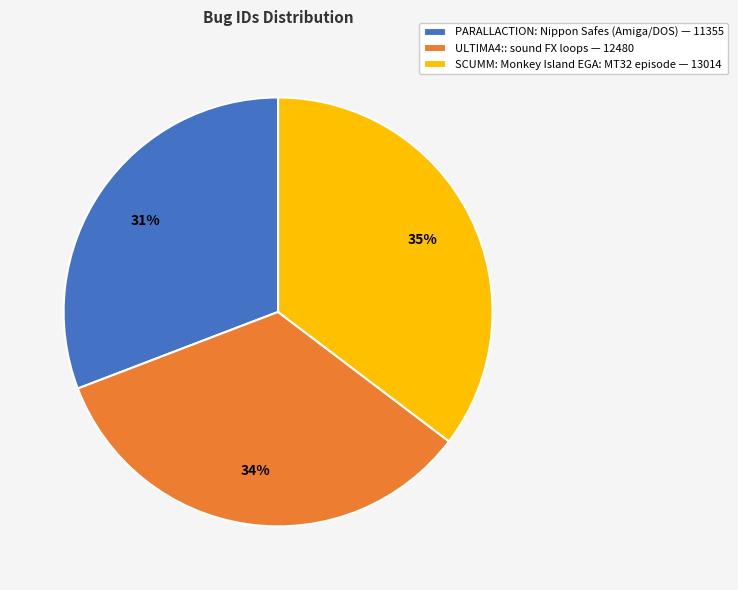

Which has a higher value, ULTIMA4:: sound FX loops or PARALLACTION: Nippon Safes (Amiga/DOS)?

ULTIMA4:: sound FX loops